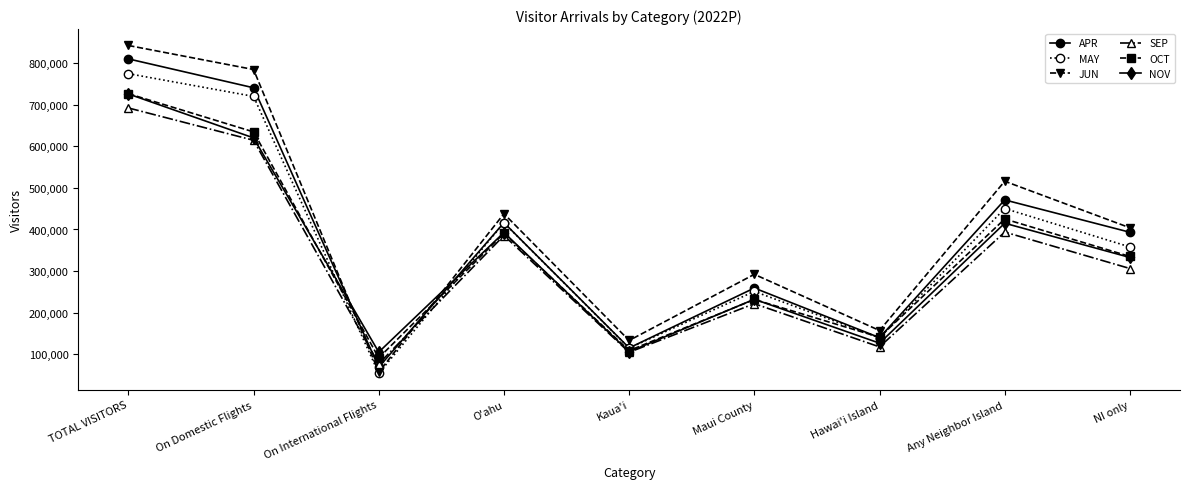

Which series has the widest spread of values?

JUN